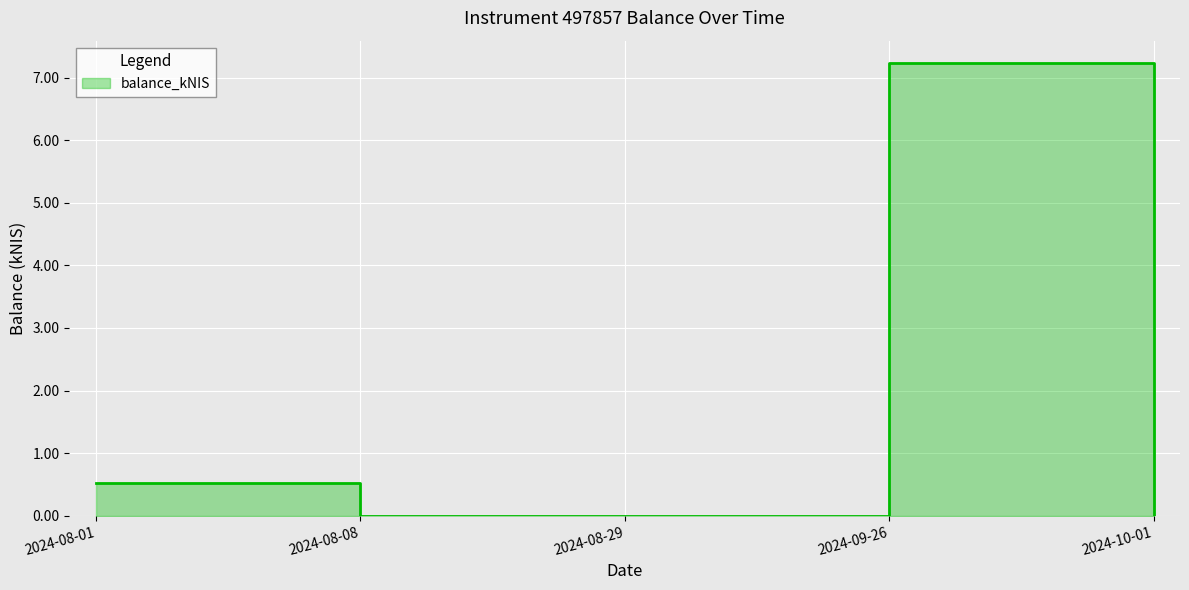

Reading left to right, extract all data points from this chart.

0.5	0.0	0.0	7.2	0.0